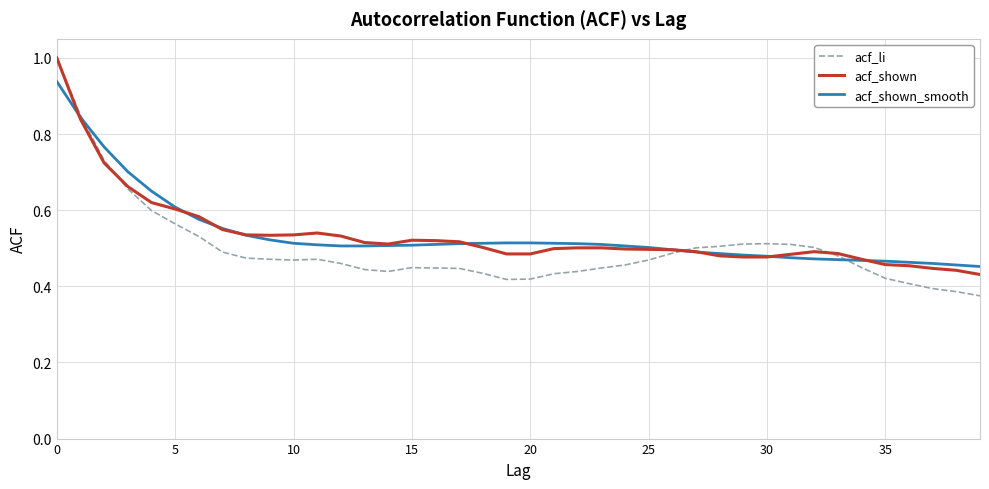

True or false: acf_li and acf_shown_smooth cross at least once.

True